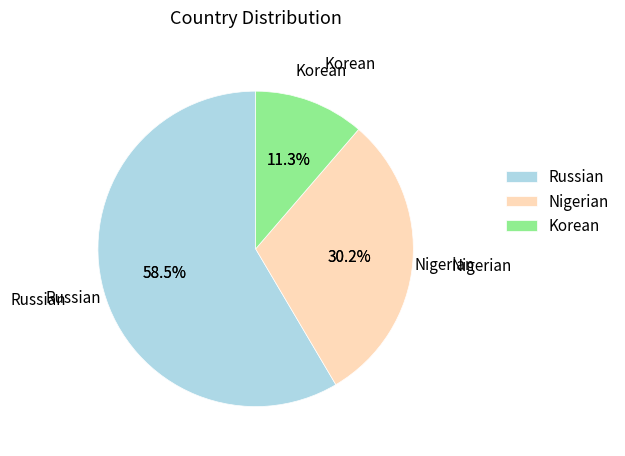

Which slice is the largest?

Russian